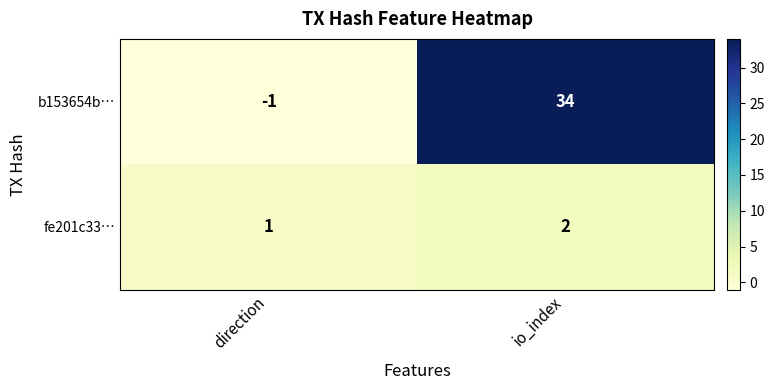

Where is b153654b… nearest to the value 16?

direction